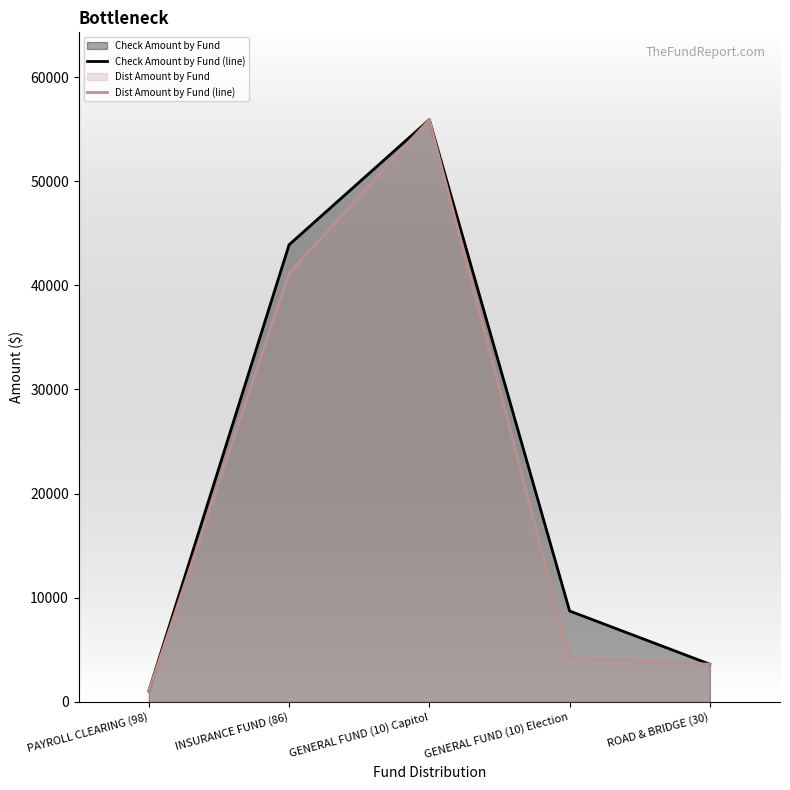

Is it true that Dist Amount by Fund (line) equals 81031.3 at GENERAL FUND (10) Capitol?

False